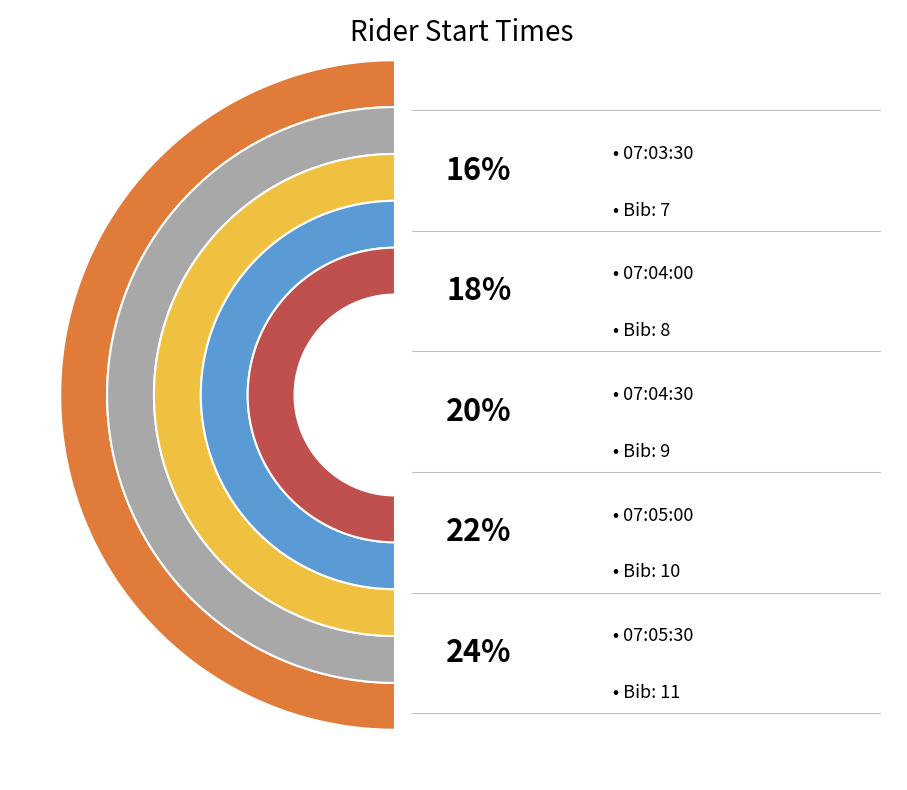

To the nearest percent, what portion does 07:03:30 represent?

16%